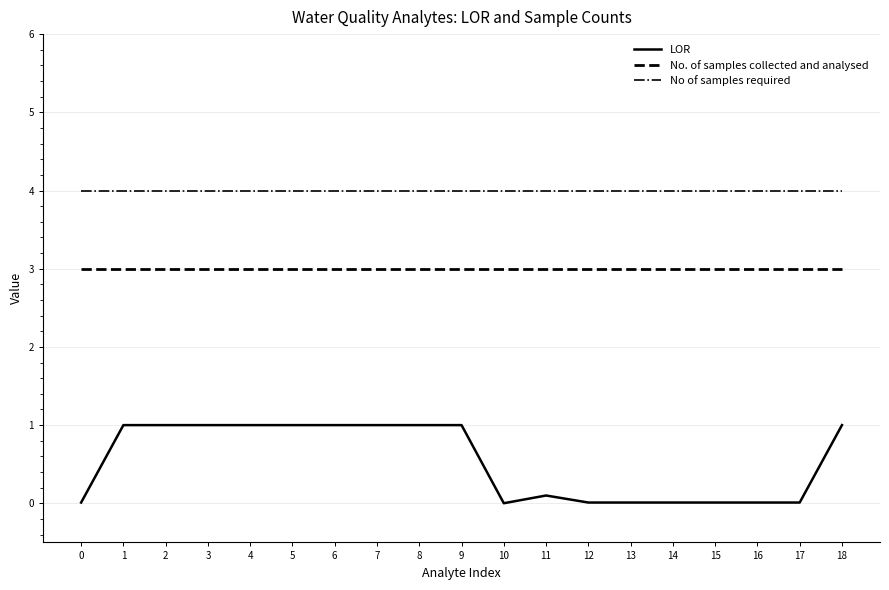

What is the maximum value shown in the chart?

4.0